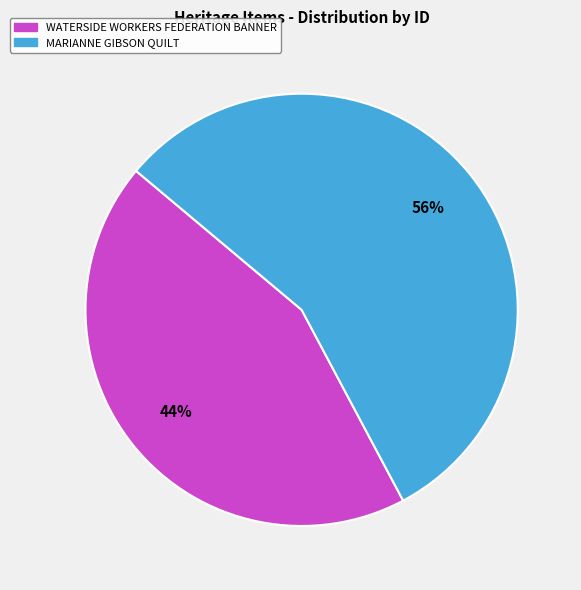

To the nearest percent, what portion does MARIANNE GIBSON QUILT represent?

56%